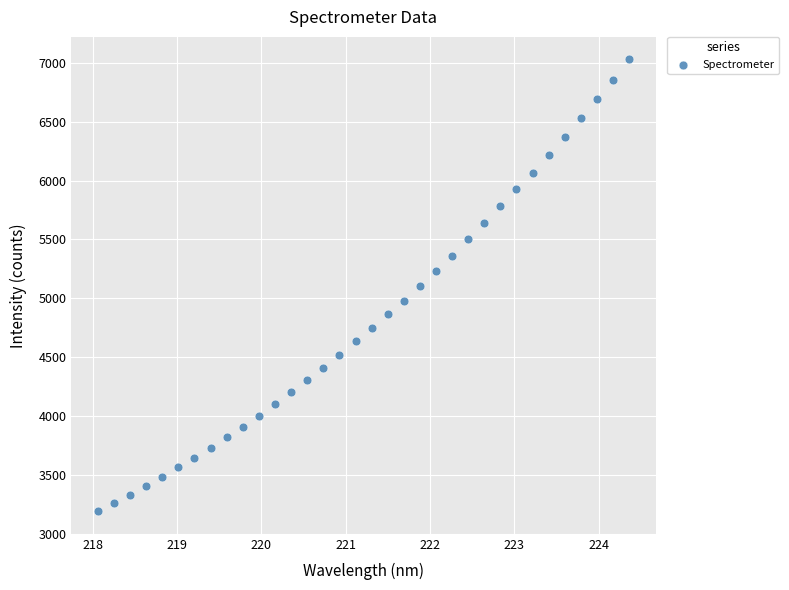

What is the range of X values (max minus min)?

6.3